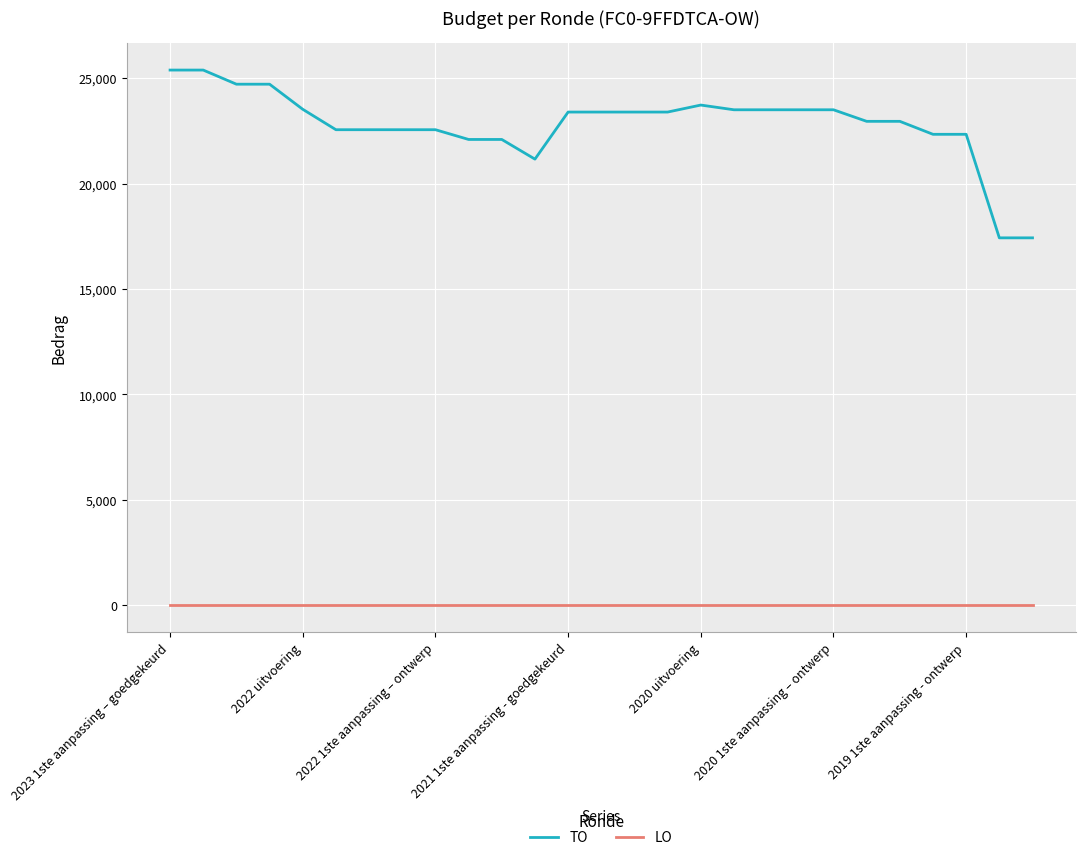

Which series has the largest total across all categories?

TO